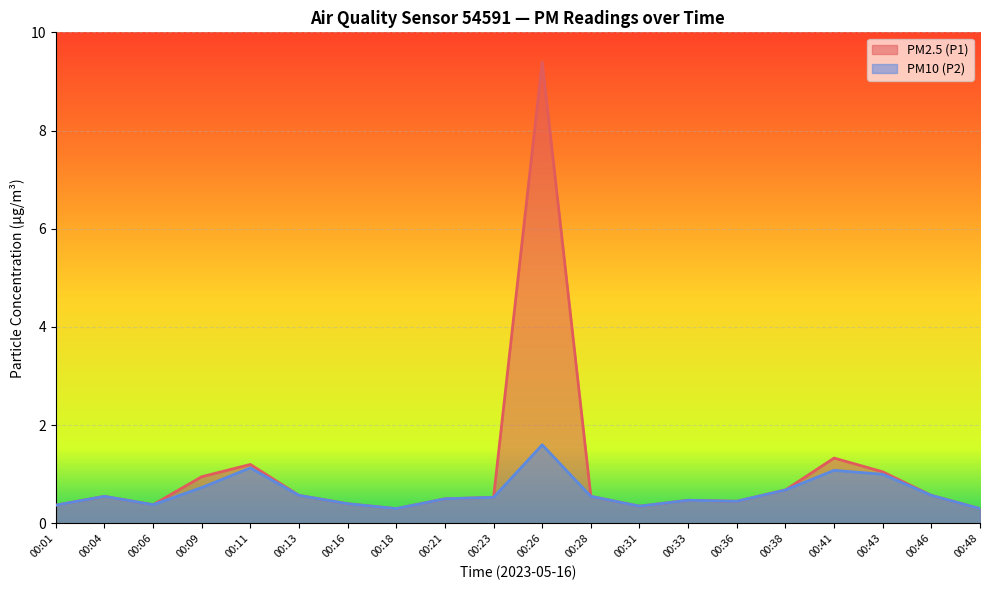

How many interior local valleys does the PM10 (P2) series have?

4